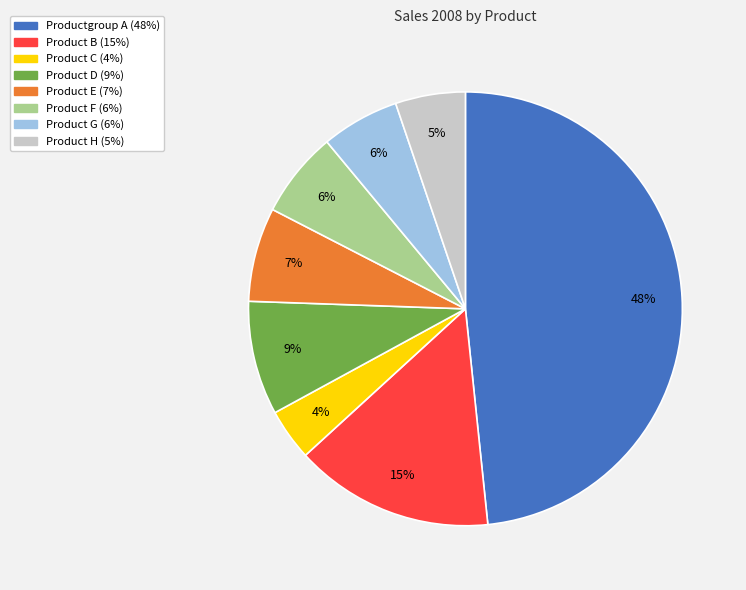

The Product D slice represents 9% of the pie. True or false?

True